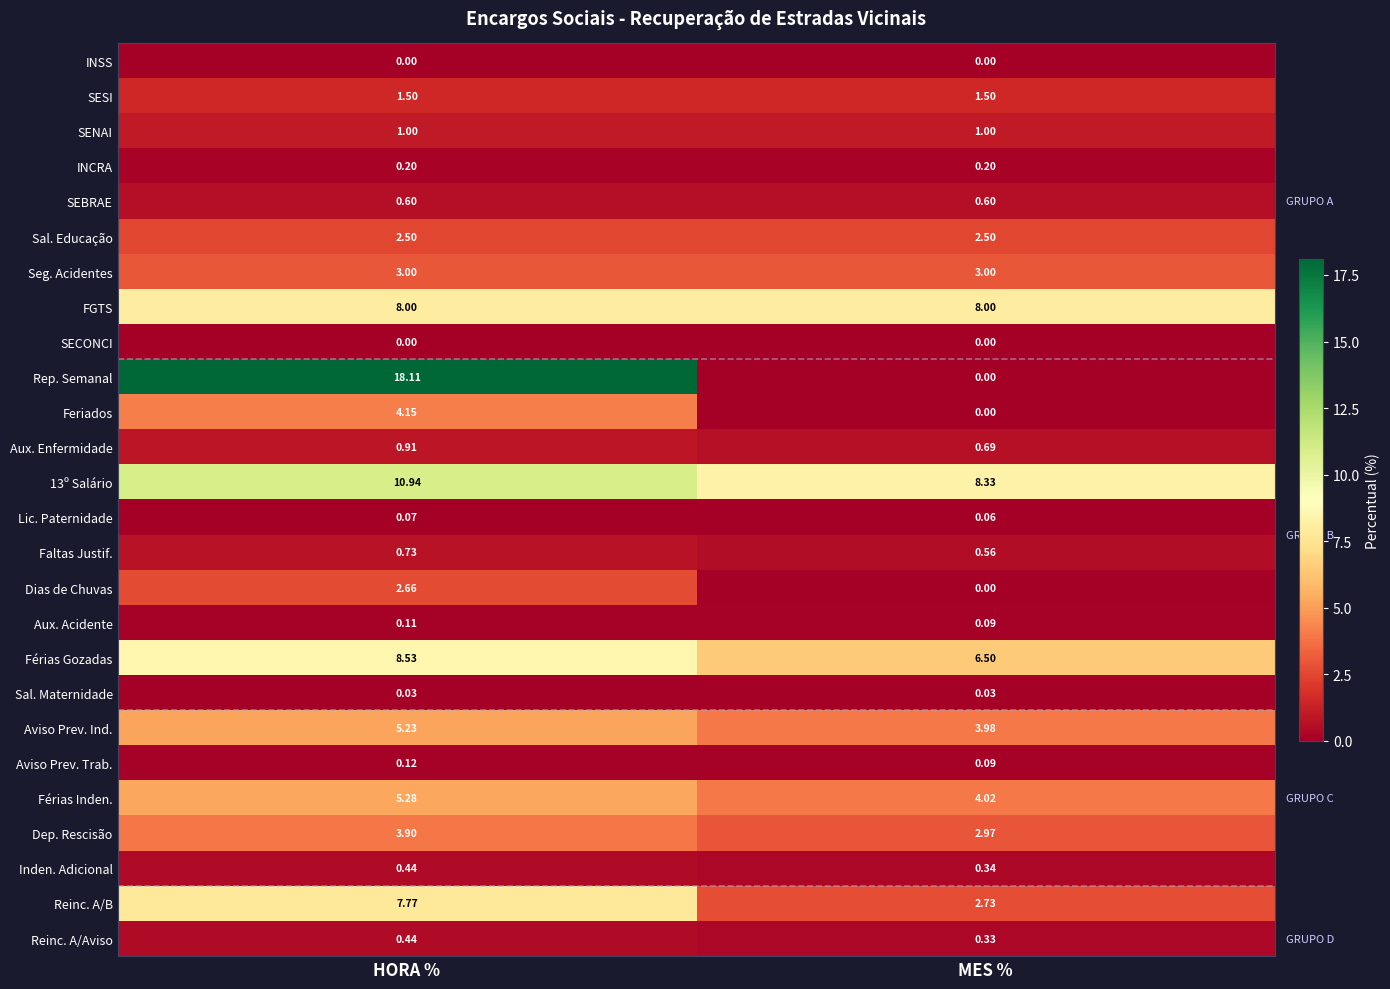

Rank the categories by Lic. Paternidade value from lowest to highest.

MES %, HORA %